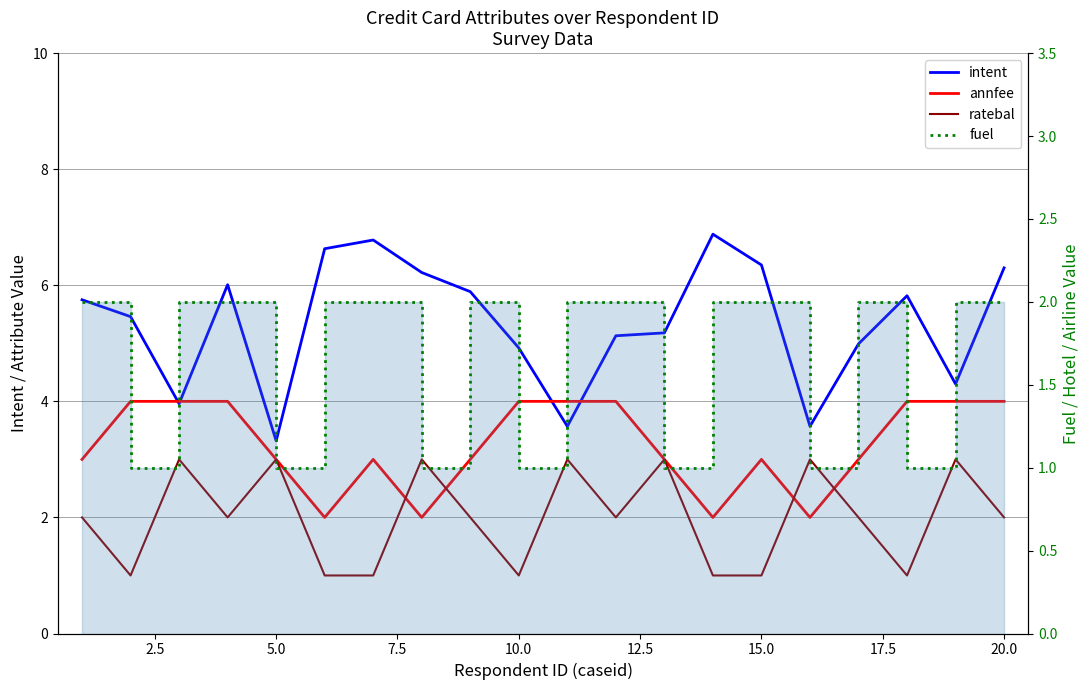

In ratebal, how many points are higher than both neighbors (excluding endpoints)?

7